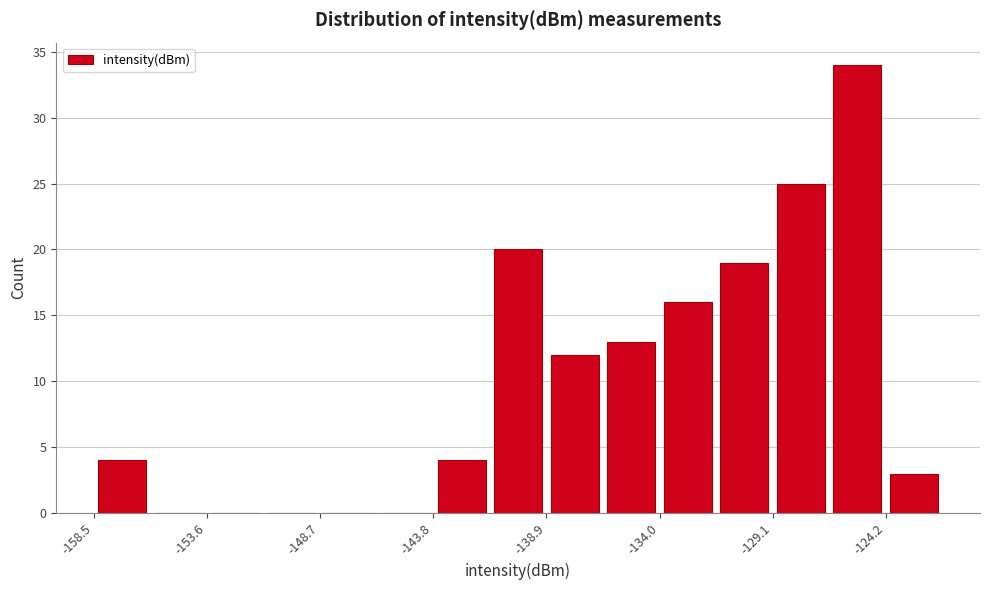

Over which range of the x-axis is the bar tallest?

-126.5 to -124.0